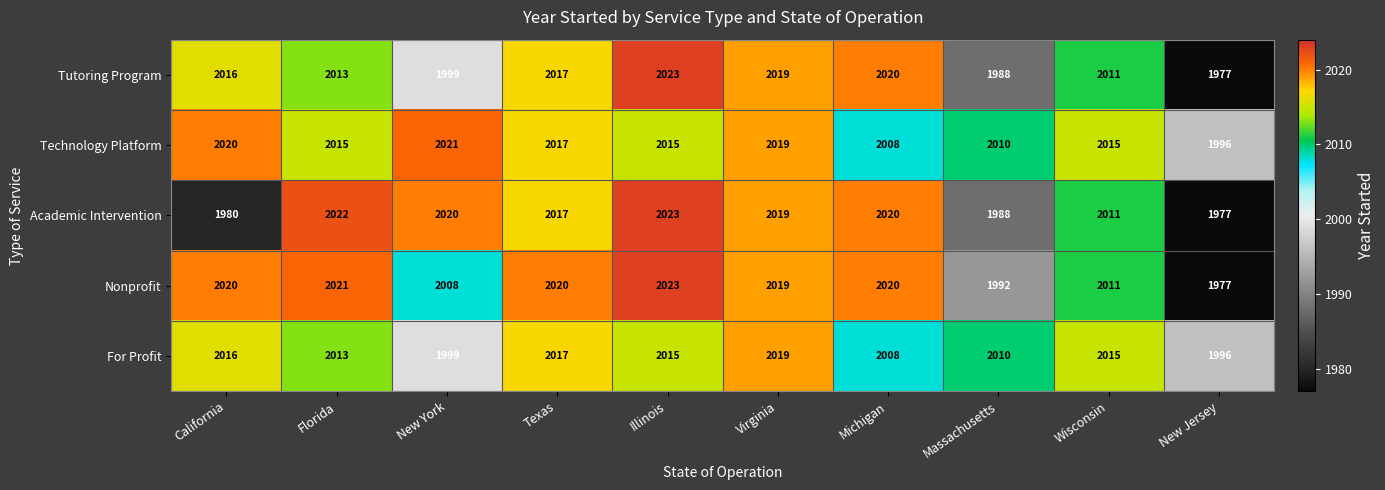

How many categories are shown in the chart?

10